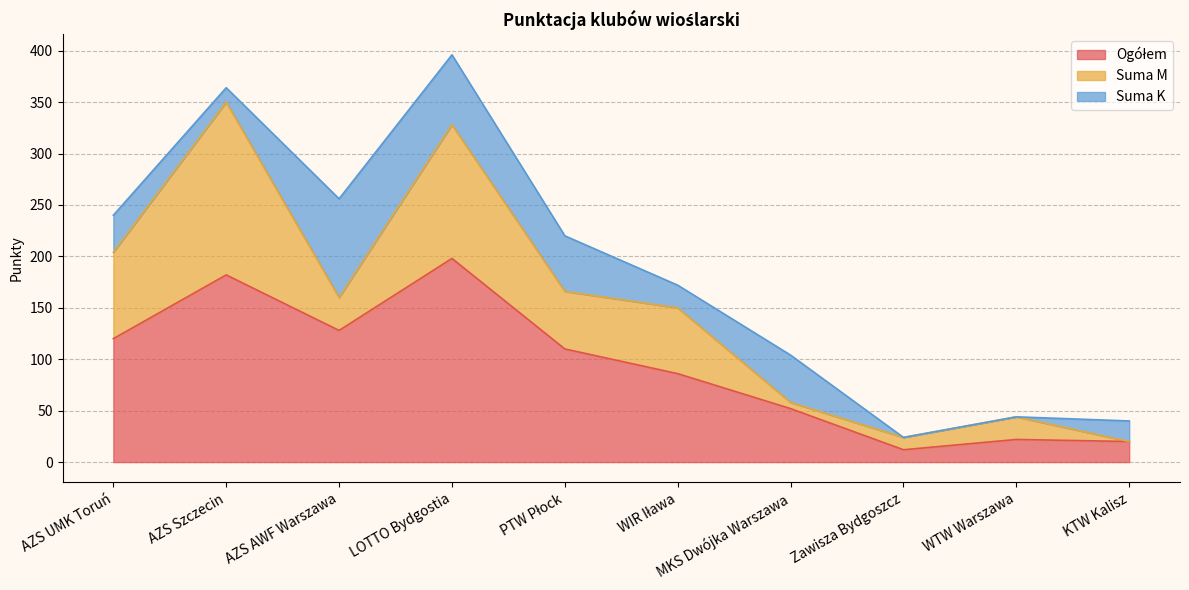

What is the difference between the Suma M values at WTW Warszawa and AZS UMK Toruń?

62